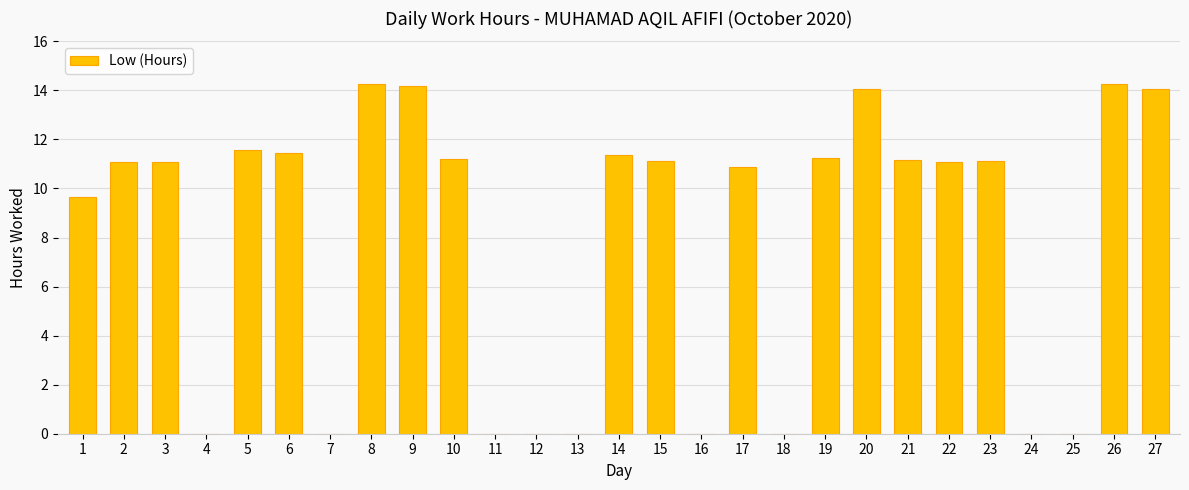

Are the bars horizontal?

No